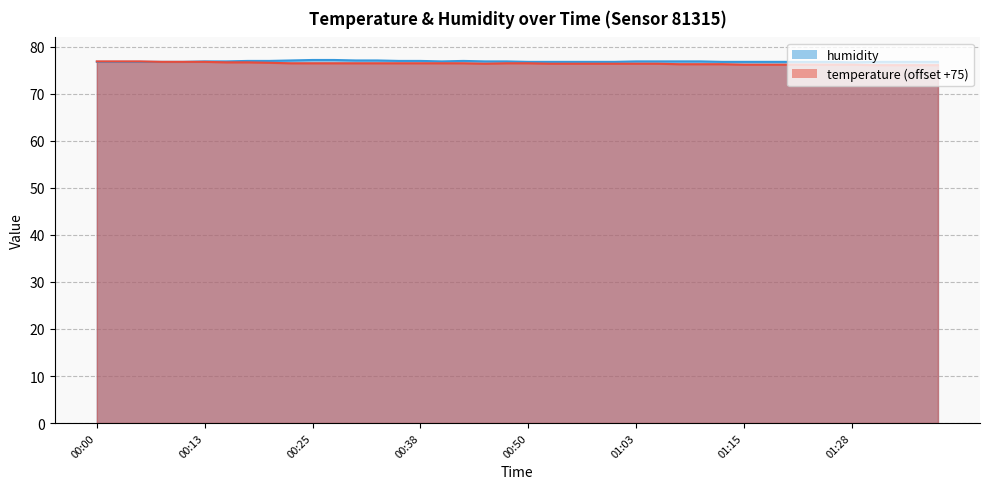

True or false: temperature and humidity cross at least once.

False